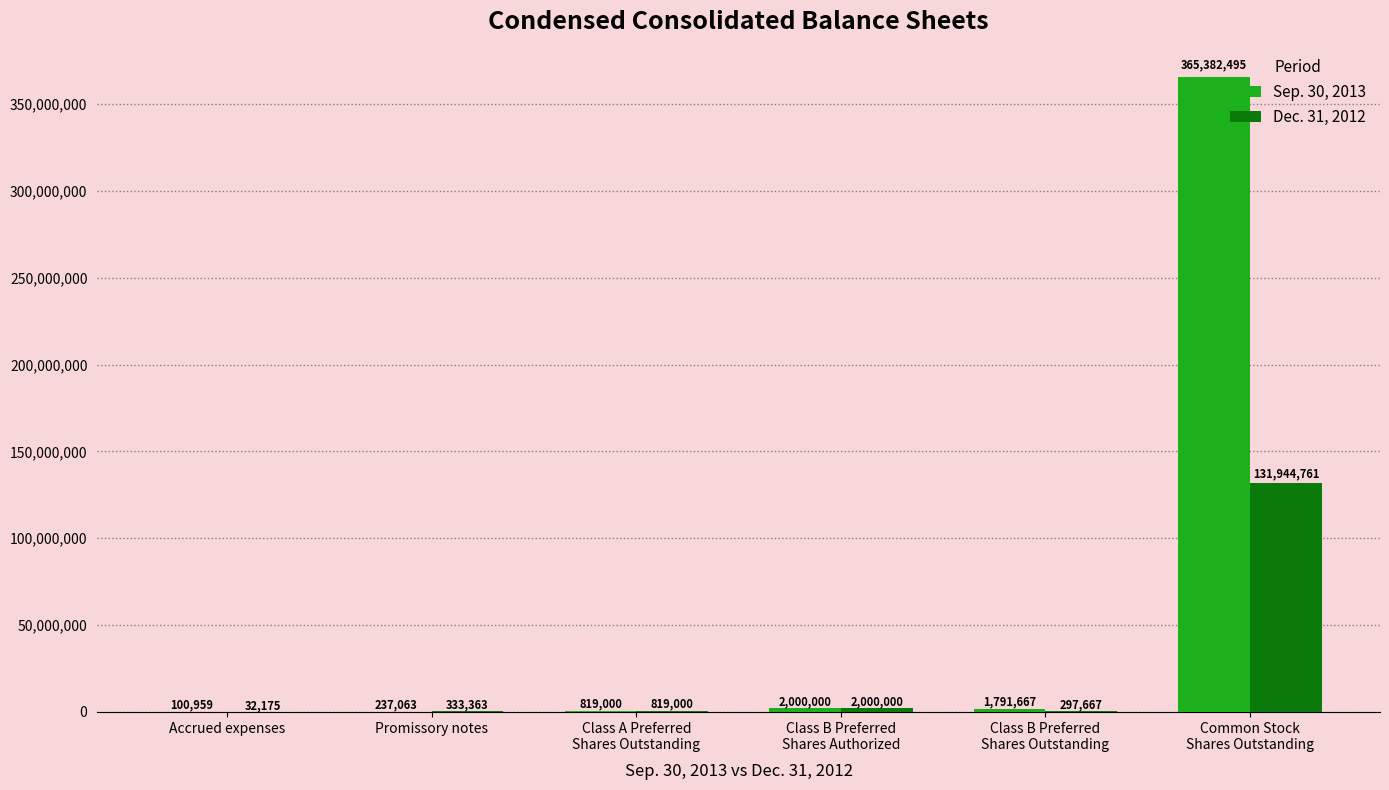

What is the sum of all Dec. 31, 2012 values?

135426966